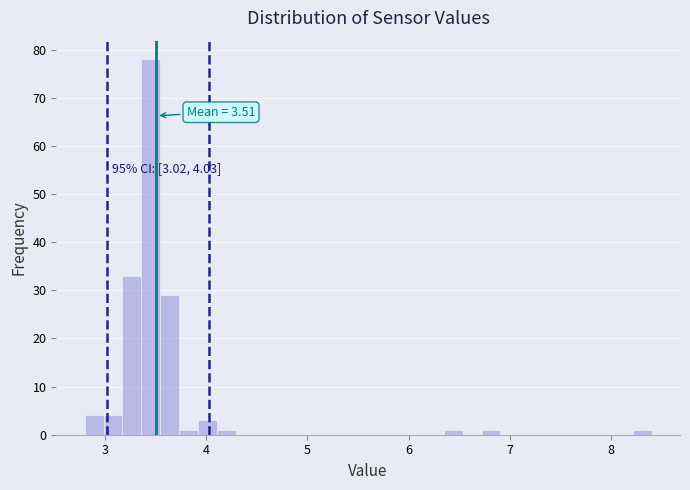

Around what value on the x-axis is the tallest bar? Give the approximate position of its centre, as read against the axis.

3.5